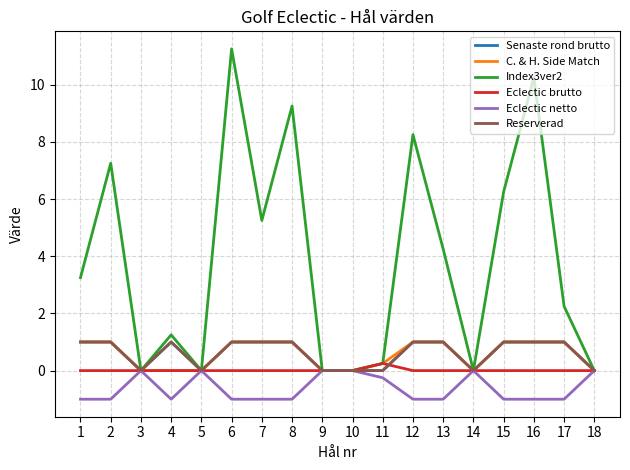

Is this an area chart (filled region under the line)?

No